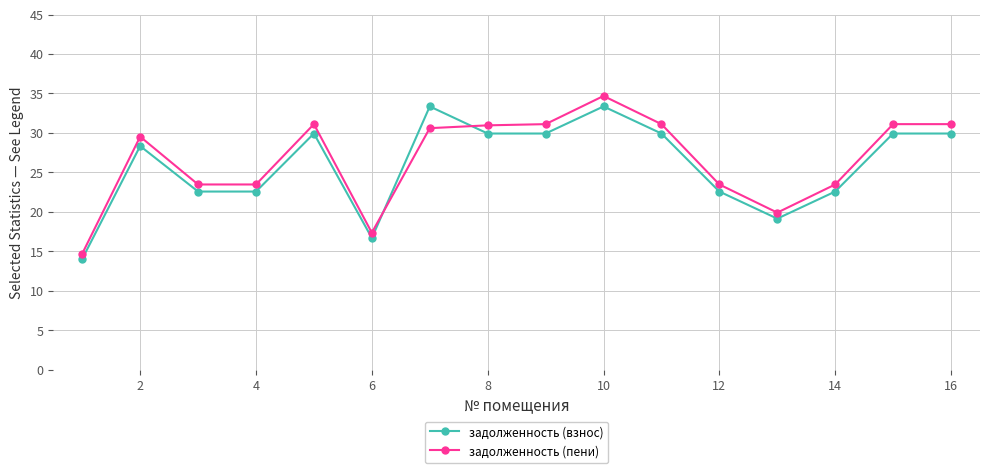

What are all the series names shown in the legend?

задолженность (взнос), задолженность (пени)